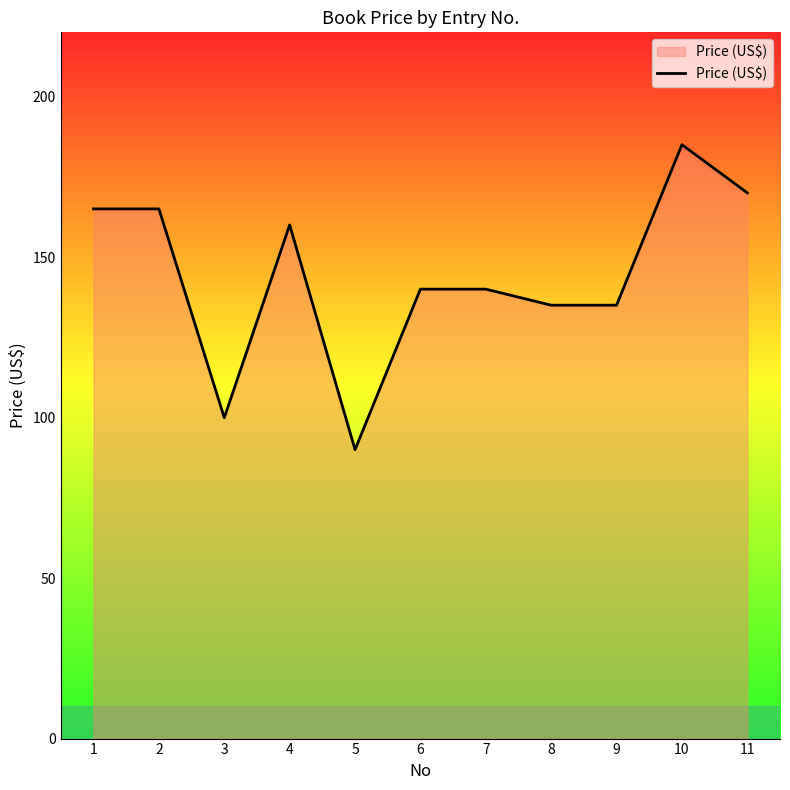

What is the approximate value at 10?

185.0